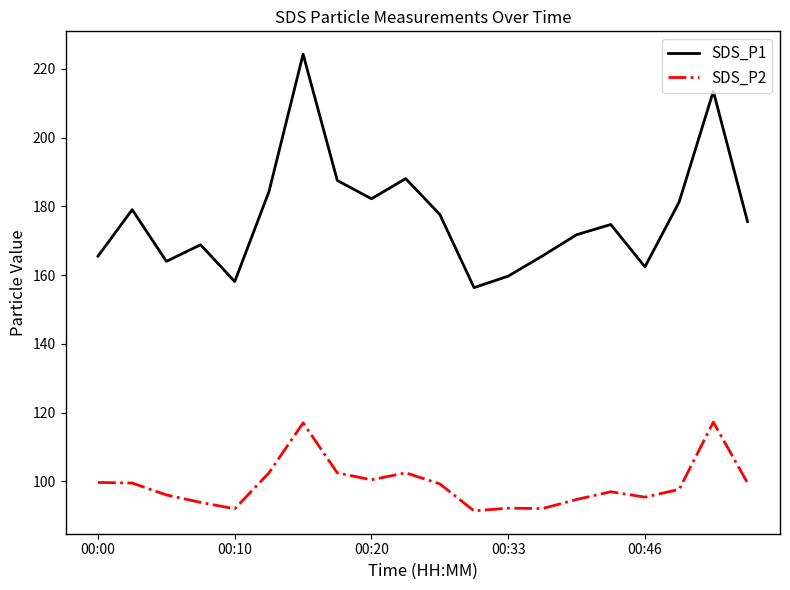

How many values in the SDS_P2 series exceed 99?

10